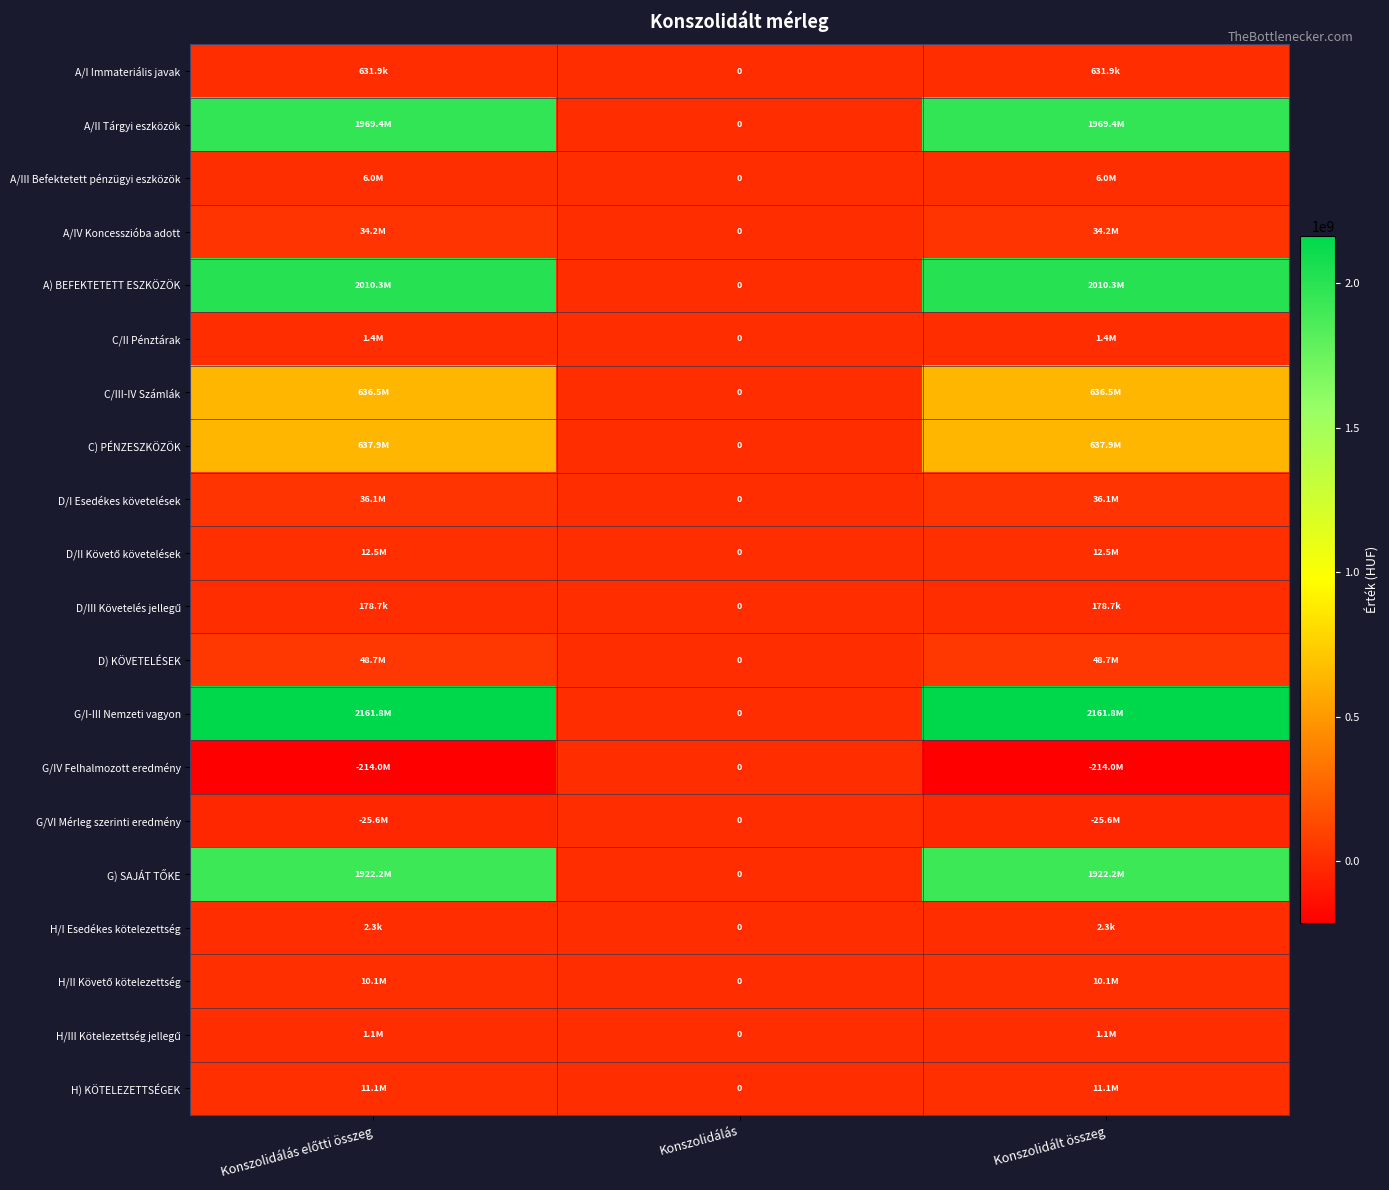

How many positive values does the A) BEFEKTETETT ESZKÖZÖK series have?

2